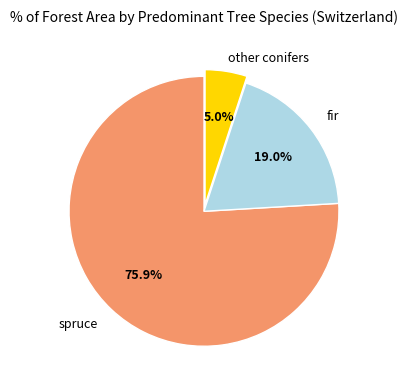

Does any single category account for the majority?

Yes